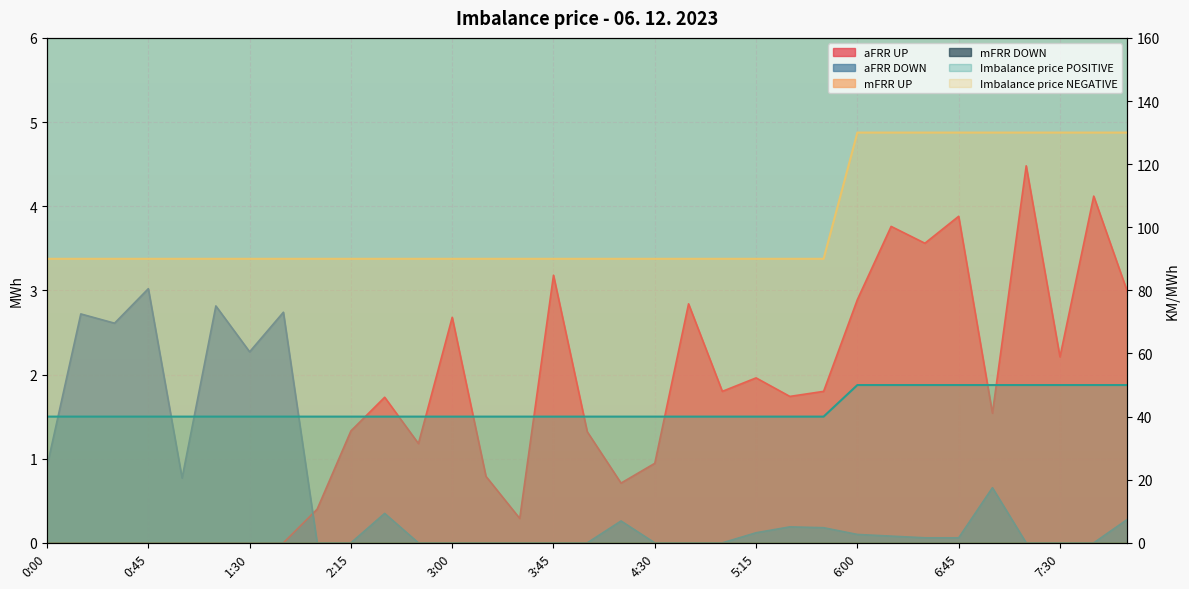

Reading left to right, list all the values displayed in this chart.

aFRR UP: 0:00=0.0	0:15=0.0	0:30=0.0	0:45=0.0	1:00=0.0	1:15=0.0	1:30=0.0	1:45=0.0	2:00=0.4	2:15=1.3	2:30=1.7	2:45=1.2	3:00=2.7	3:15=0.8	3:30=0.3	3:45=3.2	4:00=1.3	4:15=0.7	4:30=0.9	4:45=2.8	5:00=1.8	5:15=2.0	5:30=1.7	5:45=1.8	6:00=2.9	6:15=3.8	6:30=3.6	6:45=3.9	7:00=1.5	7:15=4.5	7:30=2.2	7:45=4.1	8:00=3.0
aFRR DOWN: 0:00=0.9	0:15=2.7	0:30=2.6	0:45=3.0	1:00=0.8	1:15=2.8	1:30=2.3	1:45=2.7	2:00=0.0	2:15=0.0	2:30=0.3	2:45=0.0	3:00=0.0	3:15=0.0	3:30=0.0	3:45=0.0	4:00=0.0	4:15=0.3	4:30=0.0	4:45=0.0	5:00=0.0	5:15=0.1	5:30=0.2	5:45=0.2	6:00=0.1	6:15=0.1	6:30=0.1	6:45=0.1	7:00=0.7	7:15=0.0	7:30=0.0	7:45=0.0	8:00=0.3
Imbalance price POSITIVE: 0:00=40.0	0:15=40.0	0:30=40.0	0:45=40.0	1:00=40.0	1:15=40.0	1:30=40.0	1:45=40.0	2:00=40.0	2:15=40.0	2:30=40.0	2:45=40.0	3:00=40.0	3:15=40.0	3:30=40.0	3:45=40.0	4:00=40.0	4:15=40.0	4:30=40.0	4:45=40.0	5:00=40.0	5:15=40.0	5:30=40.0	5:45=40.0	6:00=50.0	6:15=50.0	6:30=50.0	6:45=50.0	7:00=50.0	7:15=50.0	7:30=50.0	7:45=50.0	8:00=50.0
Imbalance price NEGATIVE: 0:00=90.0	0:15=90.0	0:30=90.0	0:45=90.0	1:00=90.0	1:15=90.0	1:30=90.0	1:45=90.0	2:00=90.0	2:15=90.0	2:30=90.0	2:45=90.0	3:00=90.0	3:15=90.0	3:30=90.0	3:45=90.0	4:00=90.0	4:15=90.0	4:30=90.0	4:45=90.0	5:00=90.0	5:15=90.0	5:30=90.0	5:45=90.0	6:00=130.0	6:15=130.0	6:30=130.0	6:45=130.0	7:00=130.0	7:15=130.0	7:30=130.0	7:45=130.0	8:00=130.0